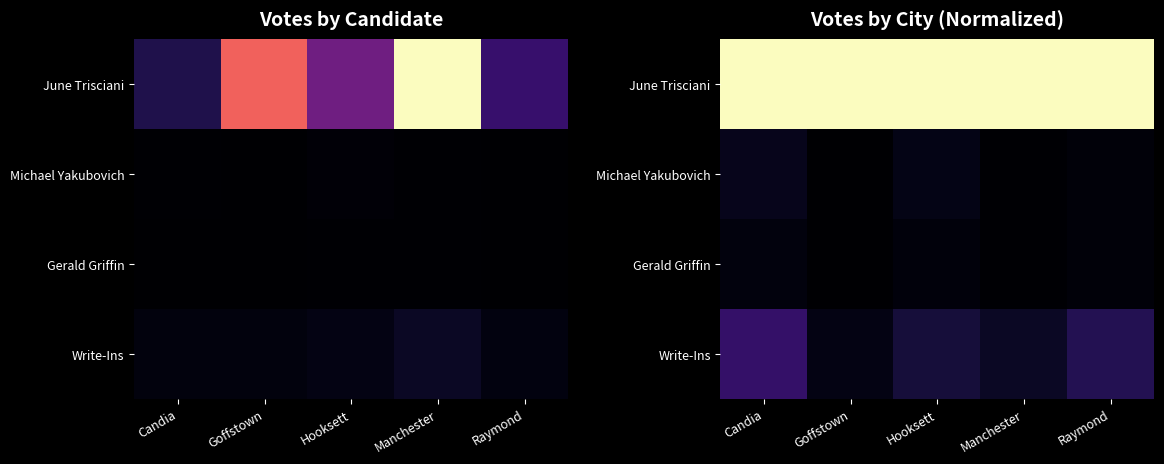

List the labels in order of Michael Yakubovich value, smallest first.

Goffstown, Manchester, Raymond, Hooksett, Candia